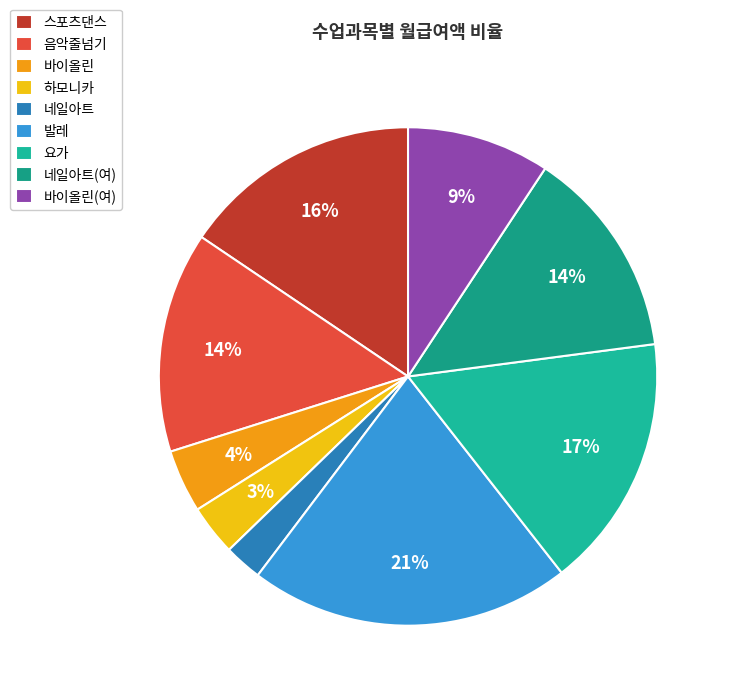

To the nearest percent, what is the combined percentage of 바이올린 and 스포츠댄스?

20%